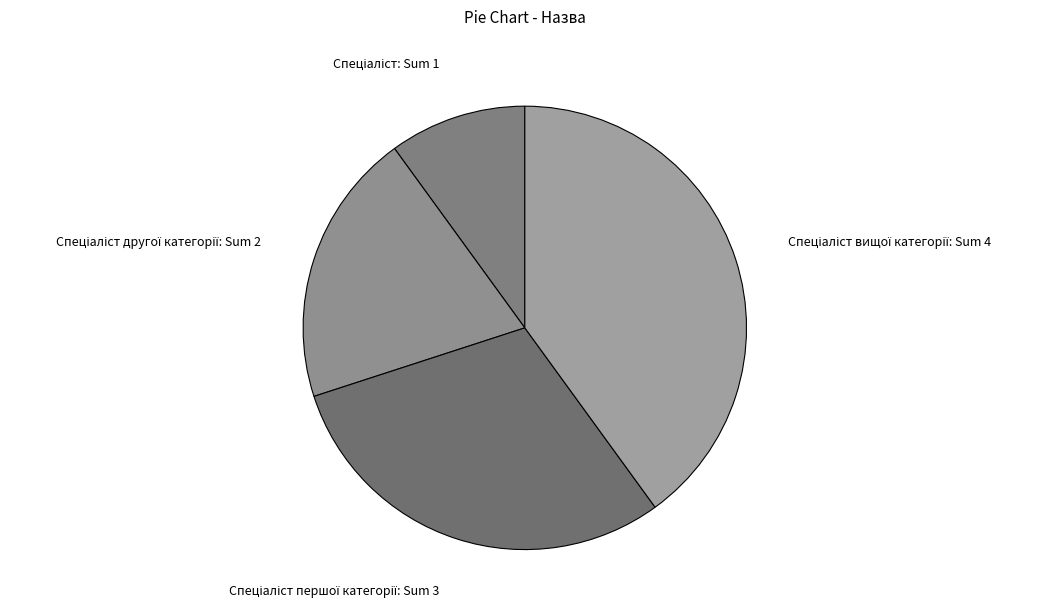

Is there any slice that represents more than half of the pie?

No